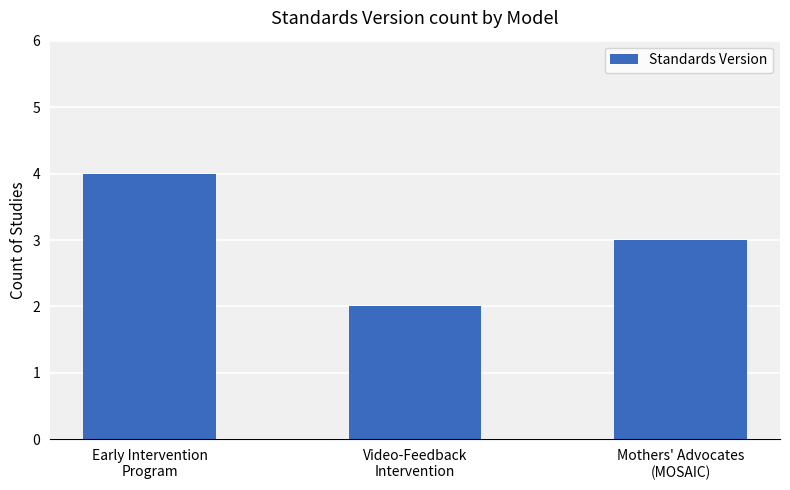

What is the difference between the values at Mothers' Advocates
(MOSAIC) and Early Intervention
Program?

1